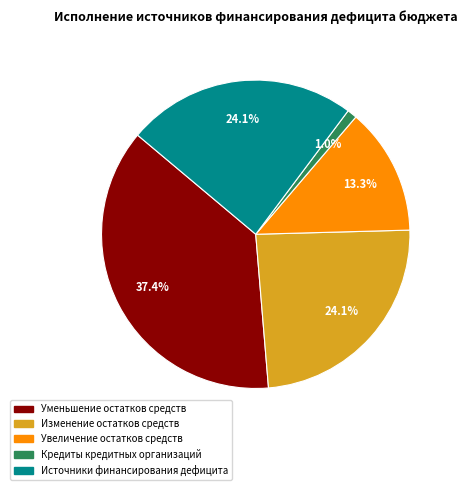

How many slices are in this pie chart?

5